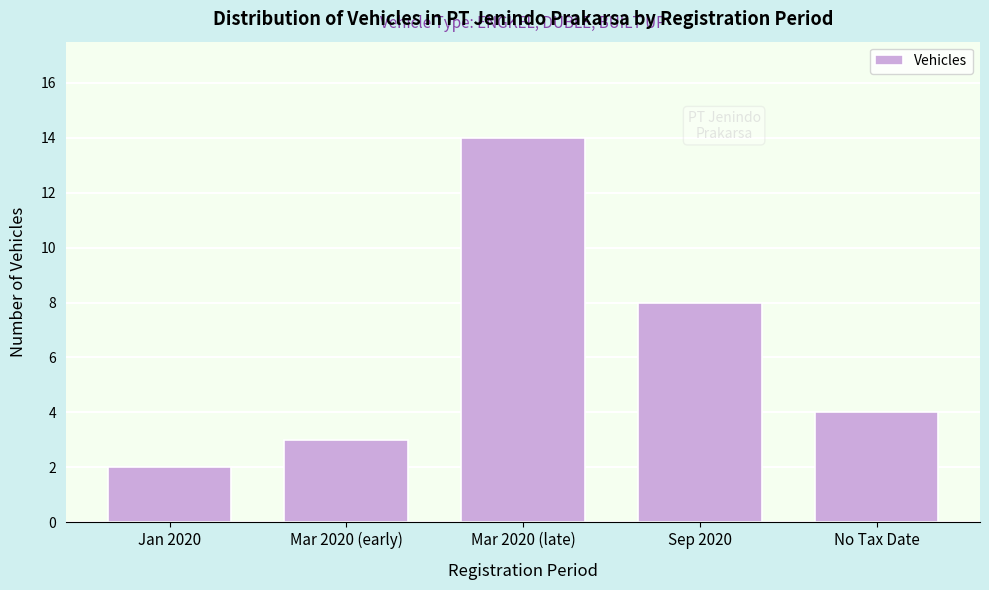

Reading left to right, transcribe all the data shown in this chart.

2	3	14	8	4